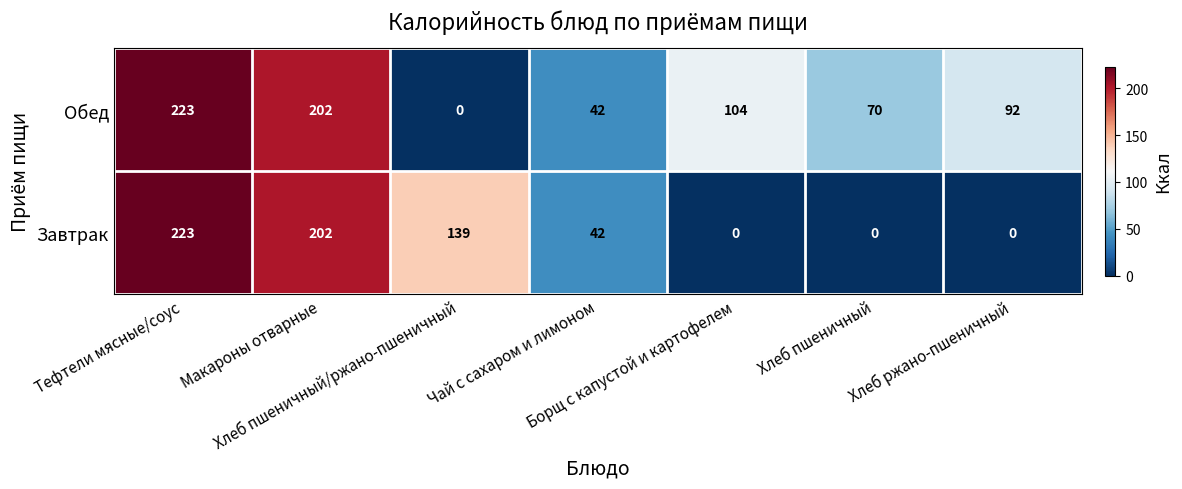

What is the sum of all Обед values?

733